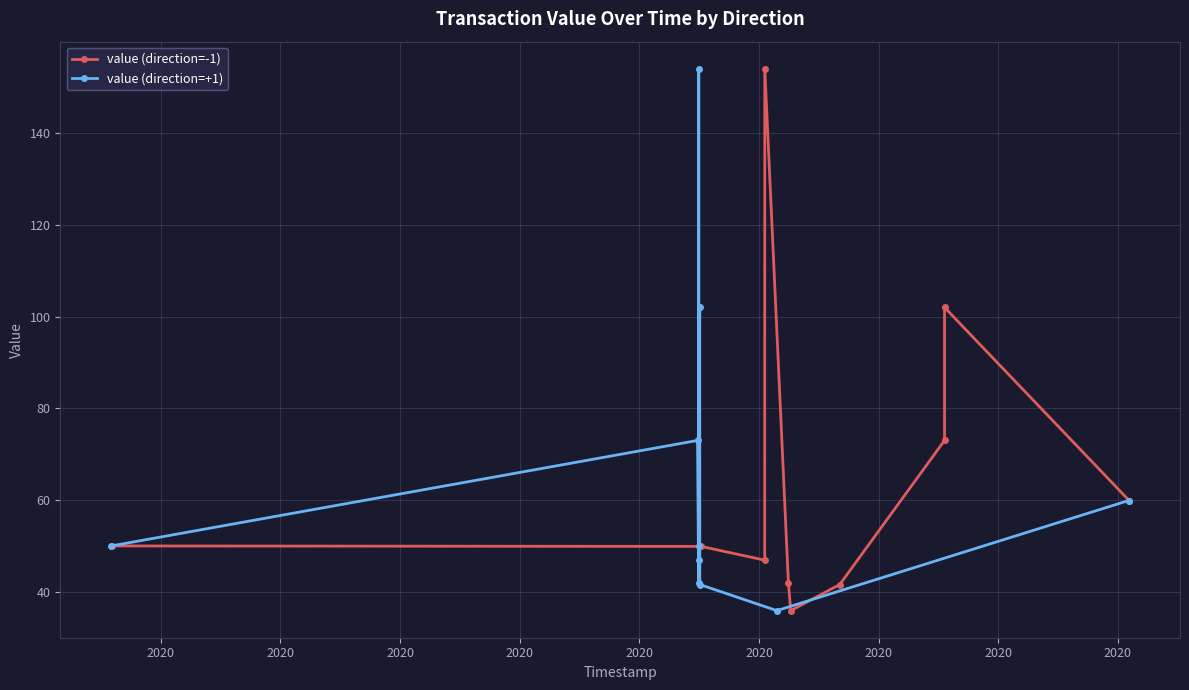

How many lines are shown in the chart?

2